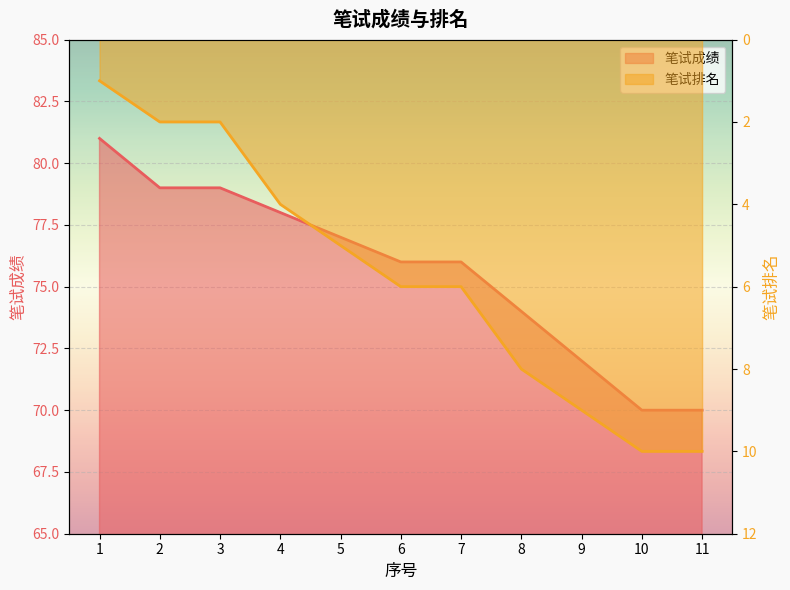

List the series in order of their overall mean, lowest first.

笔试排名, 笔试成绩